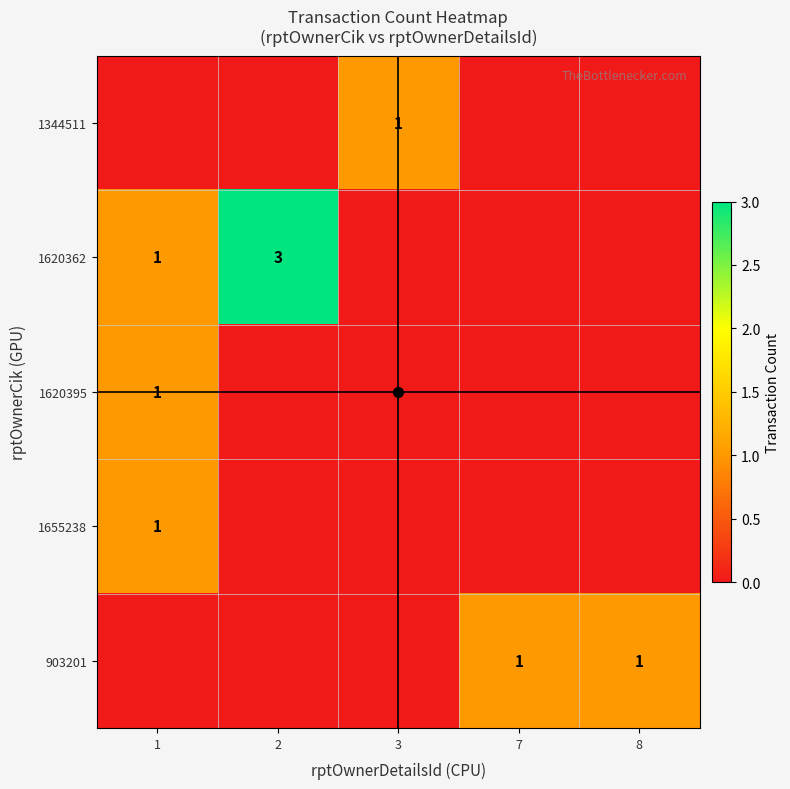

Is it true that 1620395 equals 1 at 1?

True